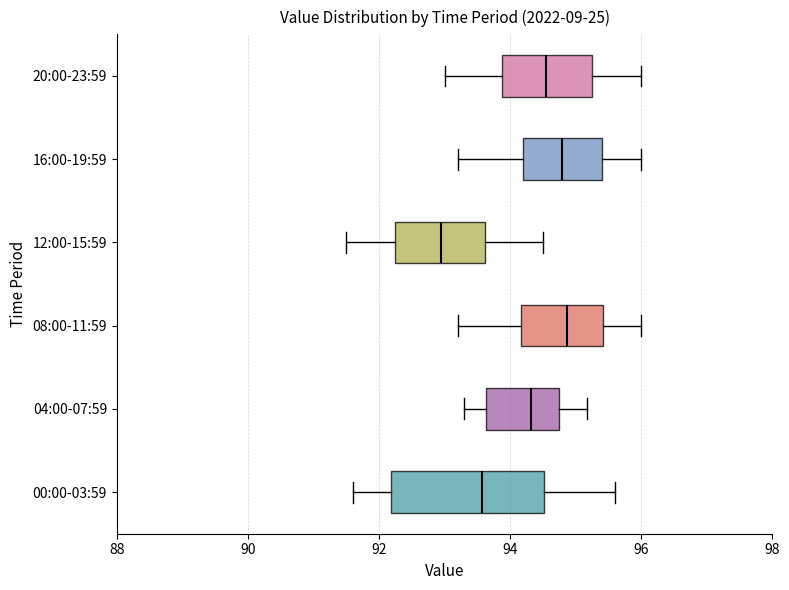

Reading bottom to top, transcribe this box plot: for each box, give where its median line is, the range the box spans, and where its two whiskers end, as read against the x-axis. The values are not printed on the chart, so give them approximately, as read against the axis.

00:00-03:59: median 93.6, box 92.2 to 94.6, whiskers 91.6 to 95.6
04:00-07:59: median 94.4, box 93.6 to 94.8, whiskers 93.4 to 95.2
08:00-11:59: median 94.8, box 94.2 to 95.4, whiskers 93.2 to 96.0
12:00-15:59: median 93.0, box 92.2 to 93.6, whiskers 91.6 to 94.6
16:00-19:59: median 94.8, box 94.2 to 95.4, whiskers 93.2 to 96.0
20:00-23:59: median 94.6, box 93.8 to 95.2, whiskers 93.0 to 96.0